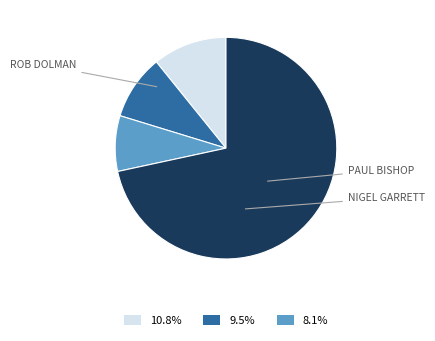

Is there a majority slice in this chart?

Yes